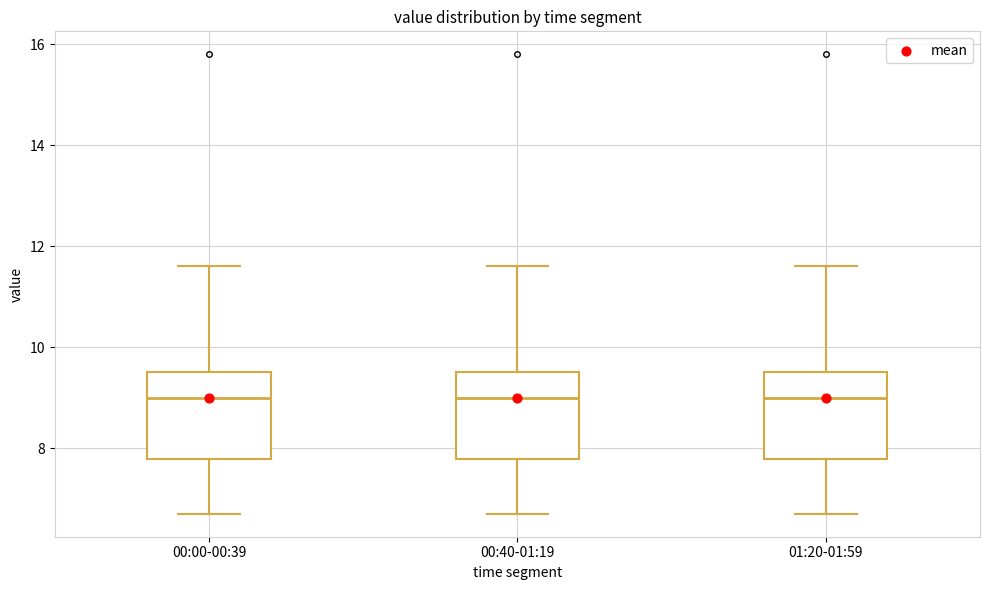

Reading left to right, read every box against the y-axis: the position of its median line, the range the box covers, and the ends of its whiskers. The values are not printed on the chart, so give them approximately, as read against the axis.

00:00-00:39: median 9.0, box 7.8 to 9.6, whiskers 6.8 to 11.6
00:40-01:19: median 9.0, box 7.8 to 9.6, whiskers 6.8 to 11.6
01:20-01:59: median 9.0, box 7.8 to 9.6, whiskers 6.8 to 11.6